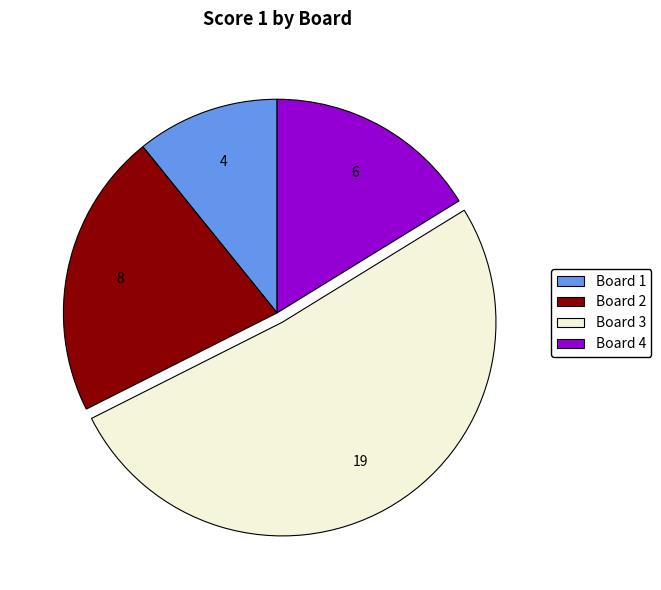

What is the ratio of the value at Board 4 to the value at Board 3?

0.3